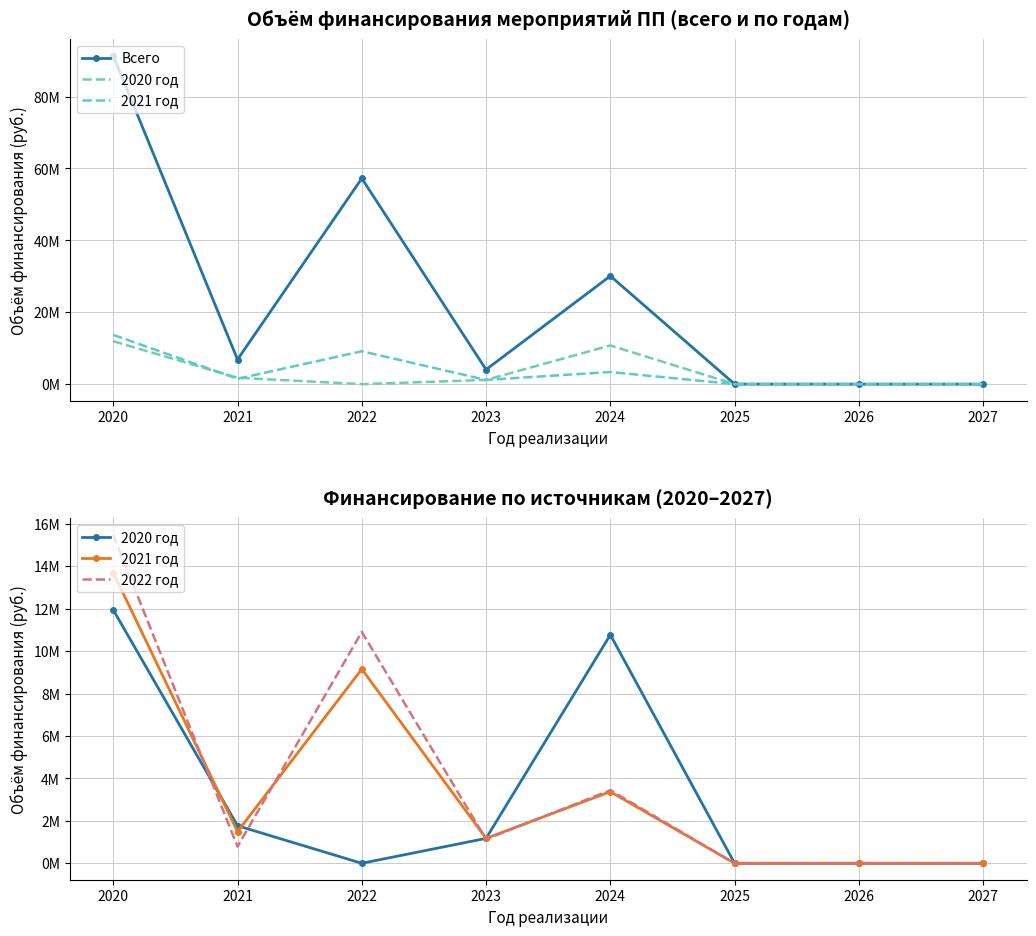

What are all the series names shown in the legend?

Всего, 2020 год, 2021 год, 2022 год